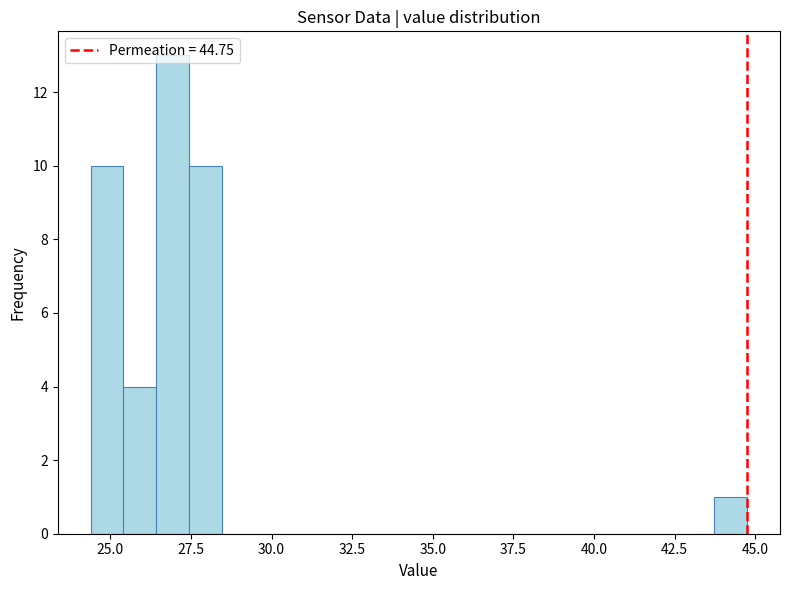

Read against the x-axis, roughly where is the centre of the tallest bar?

27.0